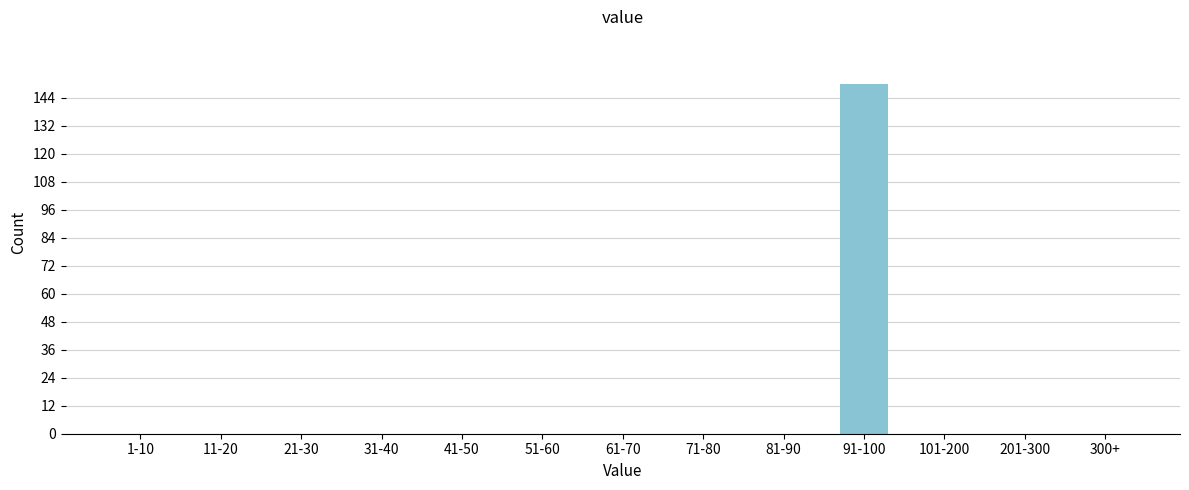

Reading right to left, transcribe all the data shown in this chart.

300+=0	201-300=0	101-200=0	91-100=150	81-90=0	71-80=0	61-70=0	51-60=0	41-50=0	31-40=0	21-30=0	11-20=0	1-10=0